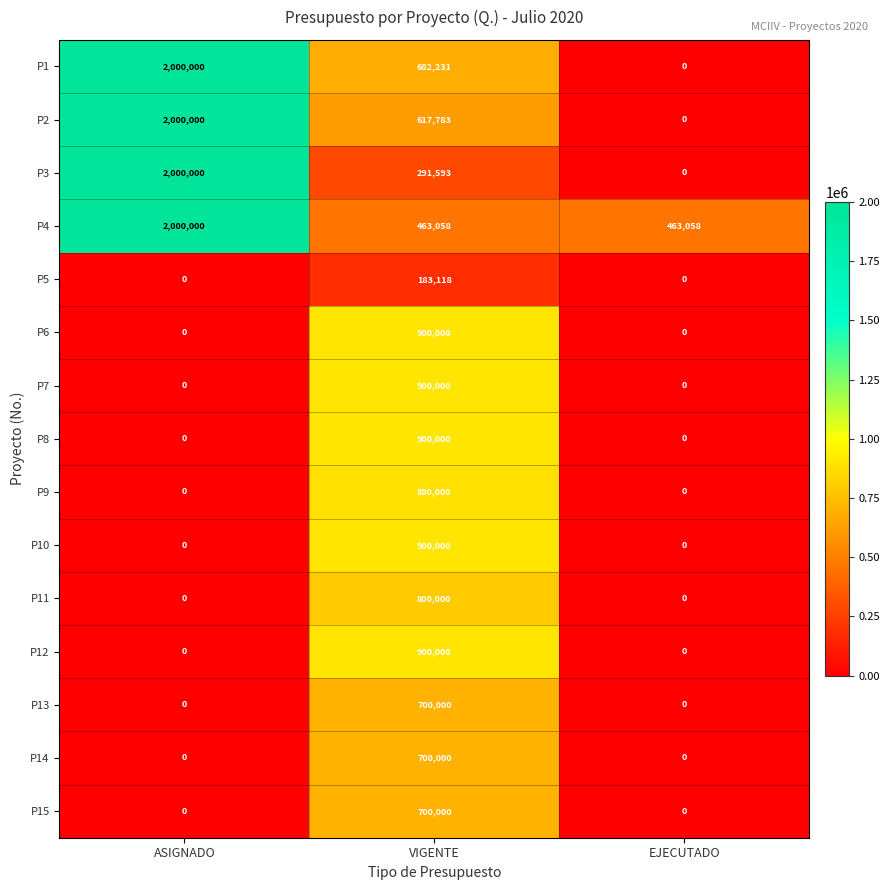

At which label does P11 reach its peak?

VIGENTE